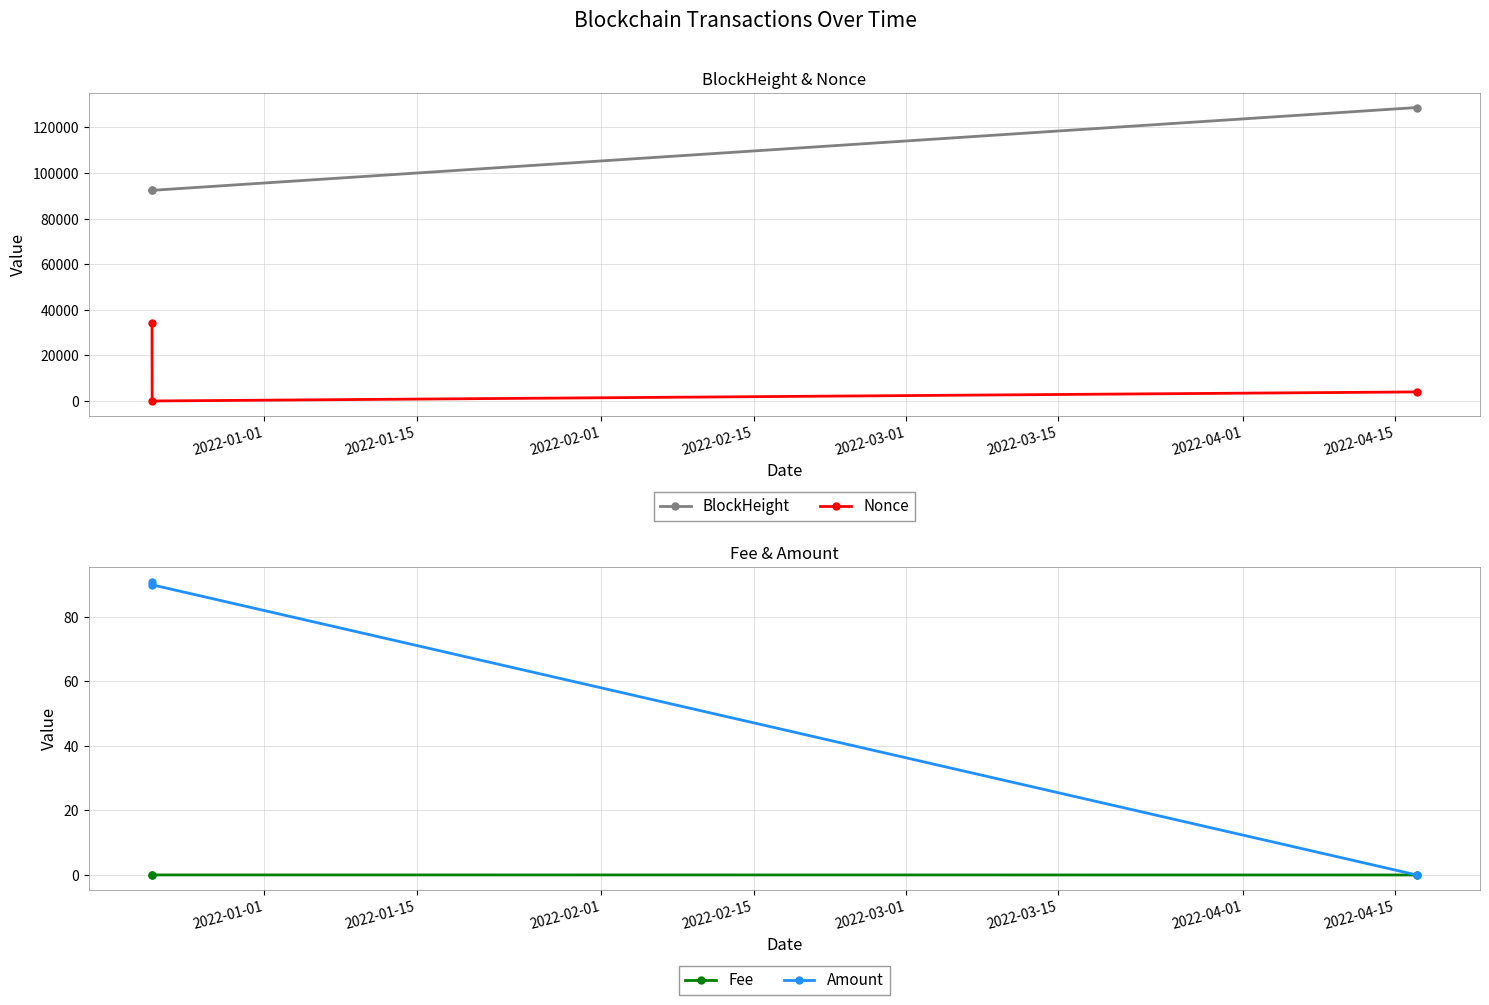

What is the value of the Amount point at the 2nd from the left?

90.0